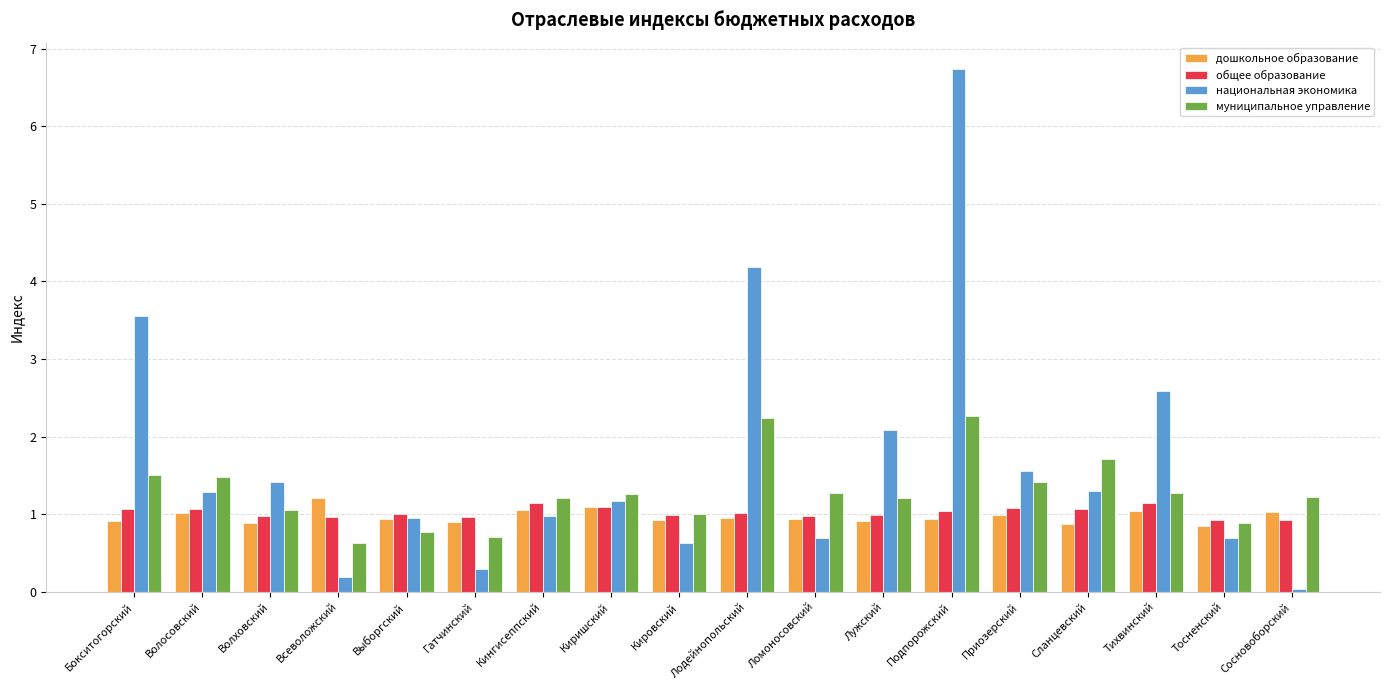

What value does the дошкольное образование series have at Выборгский?

0.9